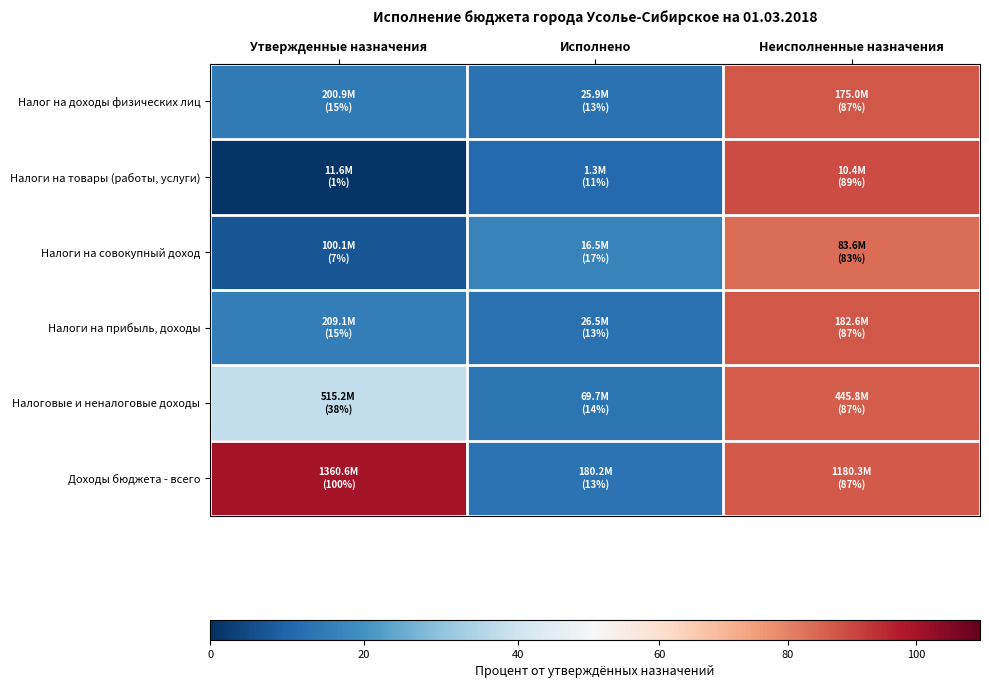

Reading left to right, what are all the values shown in this chart?

Налог на доходы физических лиц: Утвержденные назначения=14.8	Исполнено=12.9	Неисполненные назначения=87.1
Налоги на товары (работы, услуги): Утвержденные назначения=0.9	Исполнено=11.1	Неисполненные назначения=88.9
Налоги на совокупный доход: Утвержденные назначения=7.4	Исполнено=16.5	Неисполненные назначения=83.5
Налоги на прибыль, доходы: Утвержденные назначения=15.4	Исполнено=12.7	Неисполненные назначения=87.3
Налоговые и неналоговые доходы: Утвержденные назначения=37.9	Исполнено=13.5	Неисполненные назначения=86.5
Доходы бюджета - всего: Утвержденные назначения=100.0	Исполнено=13.2	Неисполненные назначения=86.8